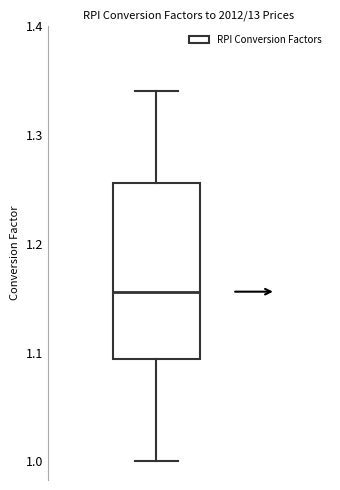

Transcribe this box plot: give where the median line is, the range the box spans, and where the two whiskers end, as read against the y-axis. The values are not printed on the chart, so give them approximately, as read against the axis.

median 1.16, box 1.09 to 1.26, whiskers 1.00 to 1.34